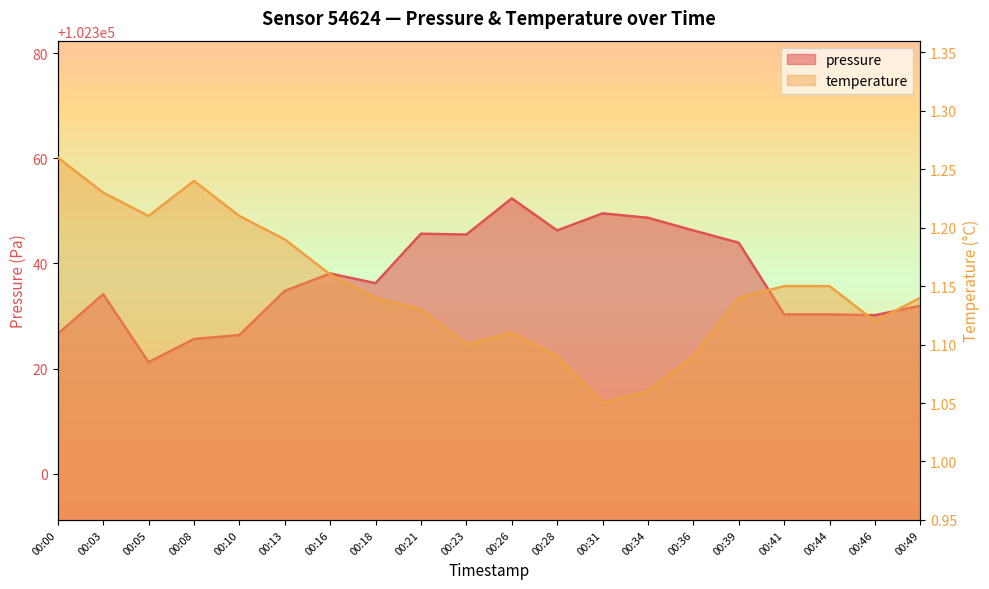

Is it true that pressure equals 102325.6 at 00:08?

True